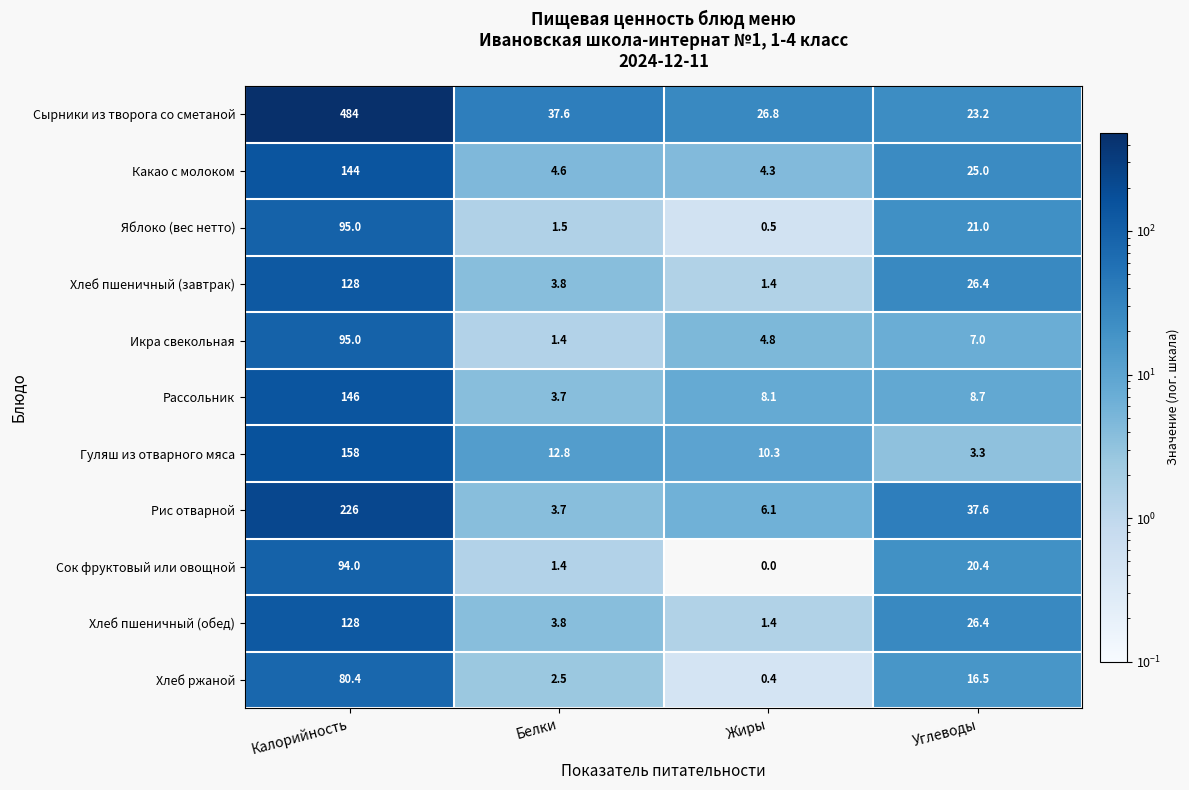

Where is Сок фруктовый или овощной nearest to the value 47?

Углеводы